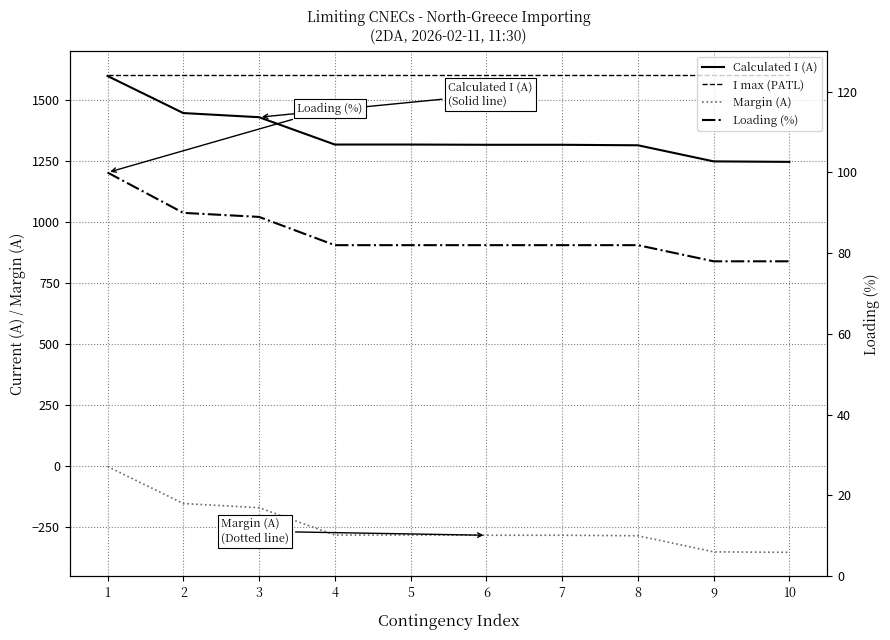

True or false: Margin (A) and Calculated I (A) cross at least once.

False